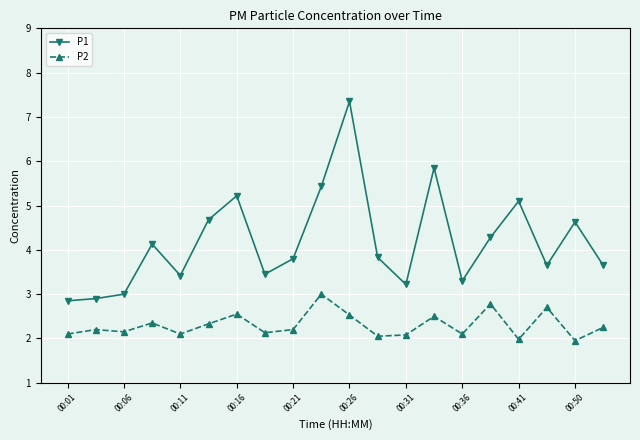

True or false: P1 and P2 intersect in this chart.

False